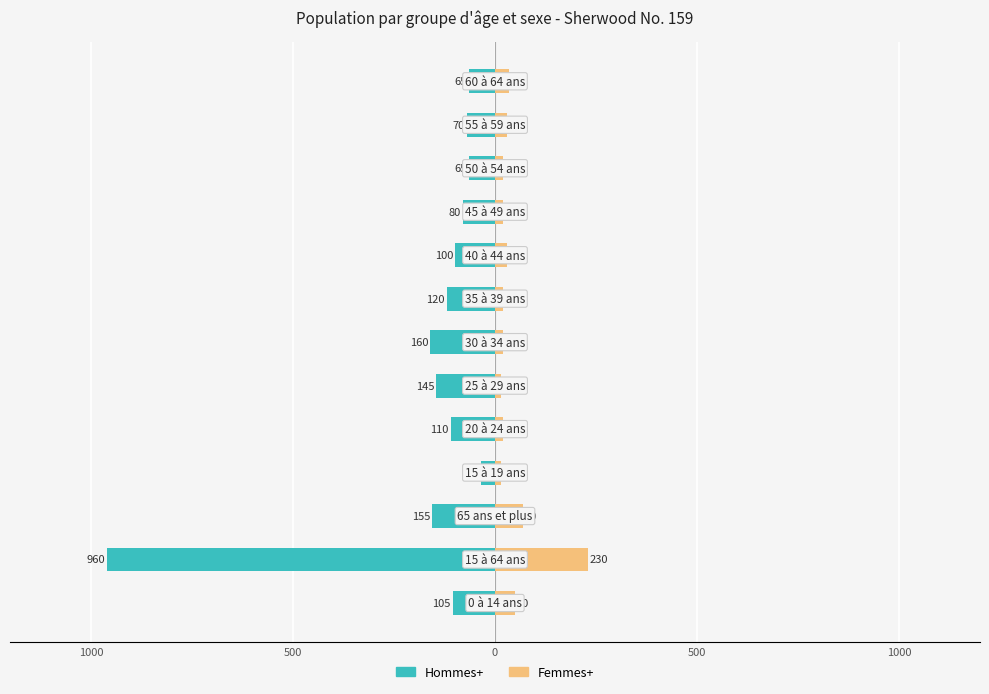

What are all the series names shown in the legend?

Hommes+, Femmes+